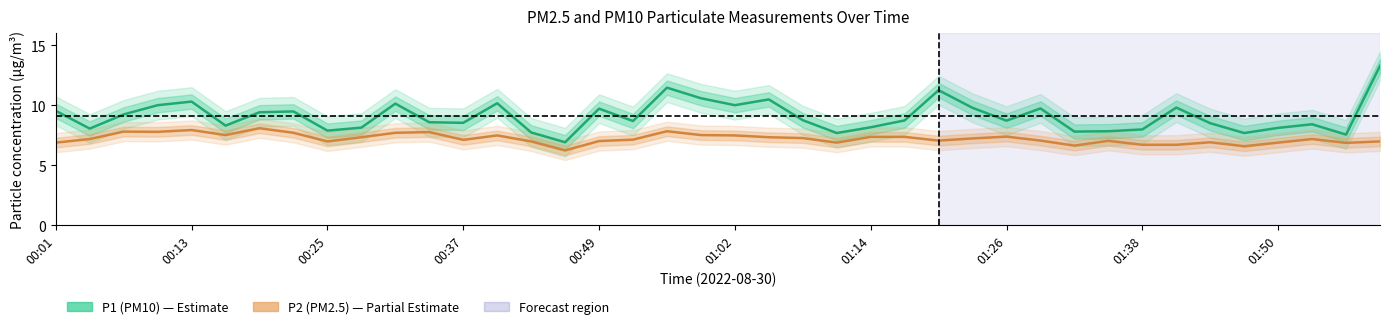

Does the chart have visible grid lines?

No